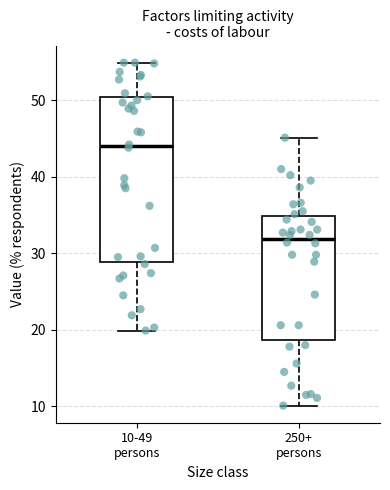

Which box is the tallest, from its lower edge to its upper edge?

10-49 persons